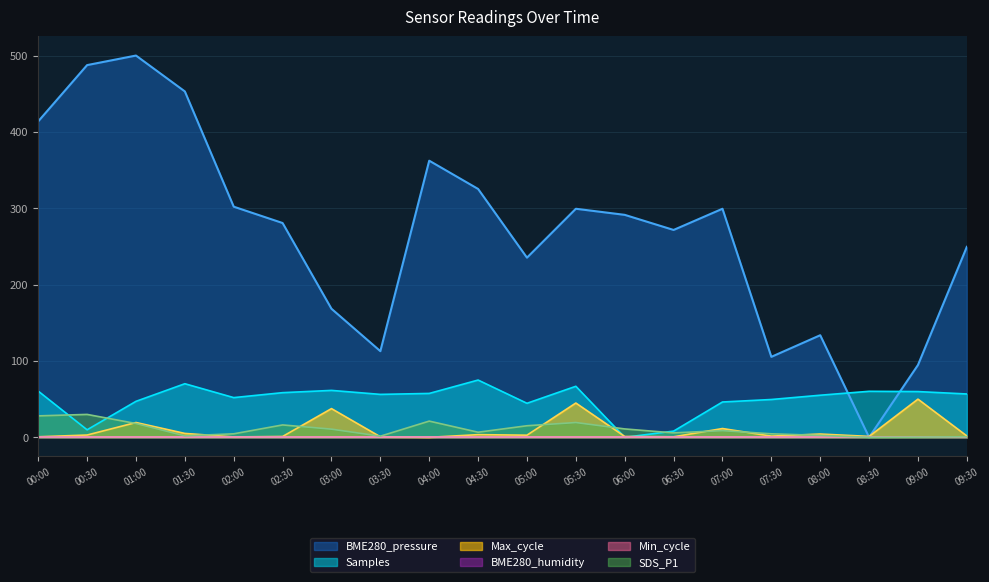

What is the maximum value for Samples?

75.0